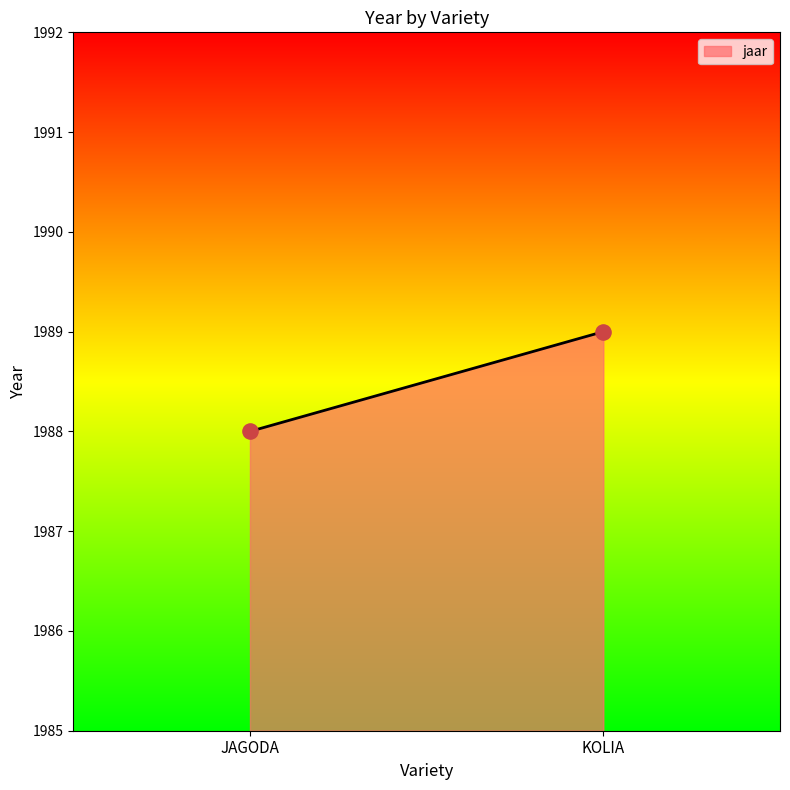

How many data points are displayed?

2